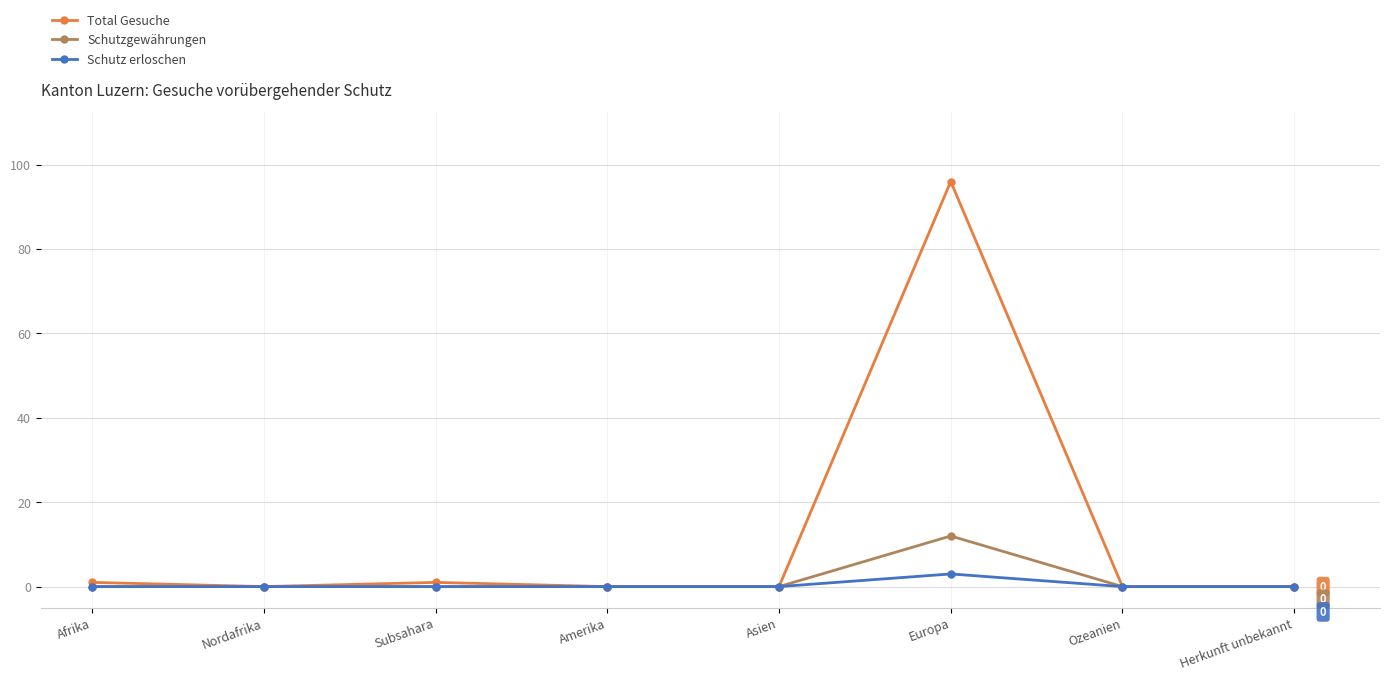

What is the label of the 6th point from the left?

Europa